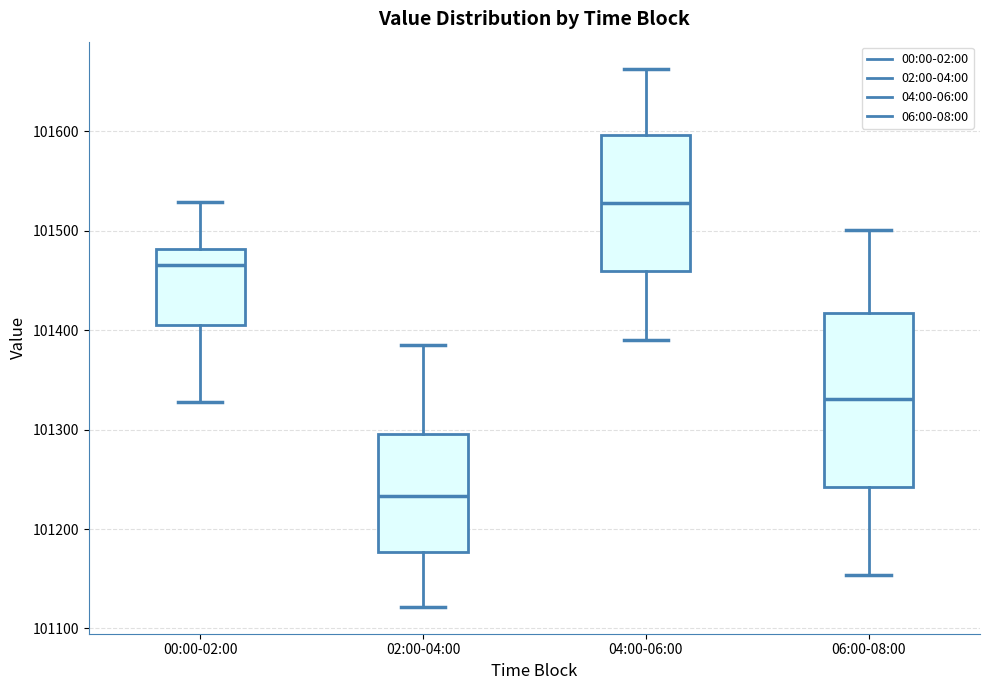

Where is the lower edge of the box for 06:00-08:00 on the y-axis? The values are not printed on the chart, so give them approximately, as read against the axis.

101240